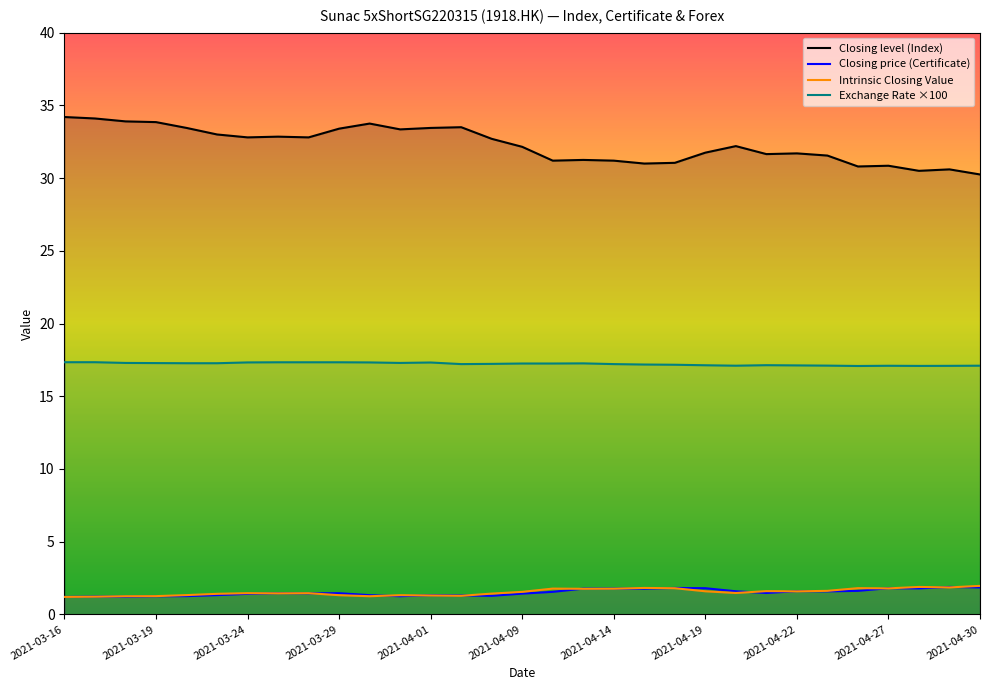

Which series changed the most between 2021-04-01 and 2021-04-08?

Closing level